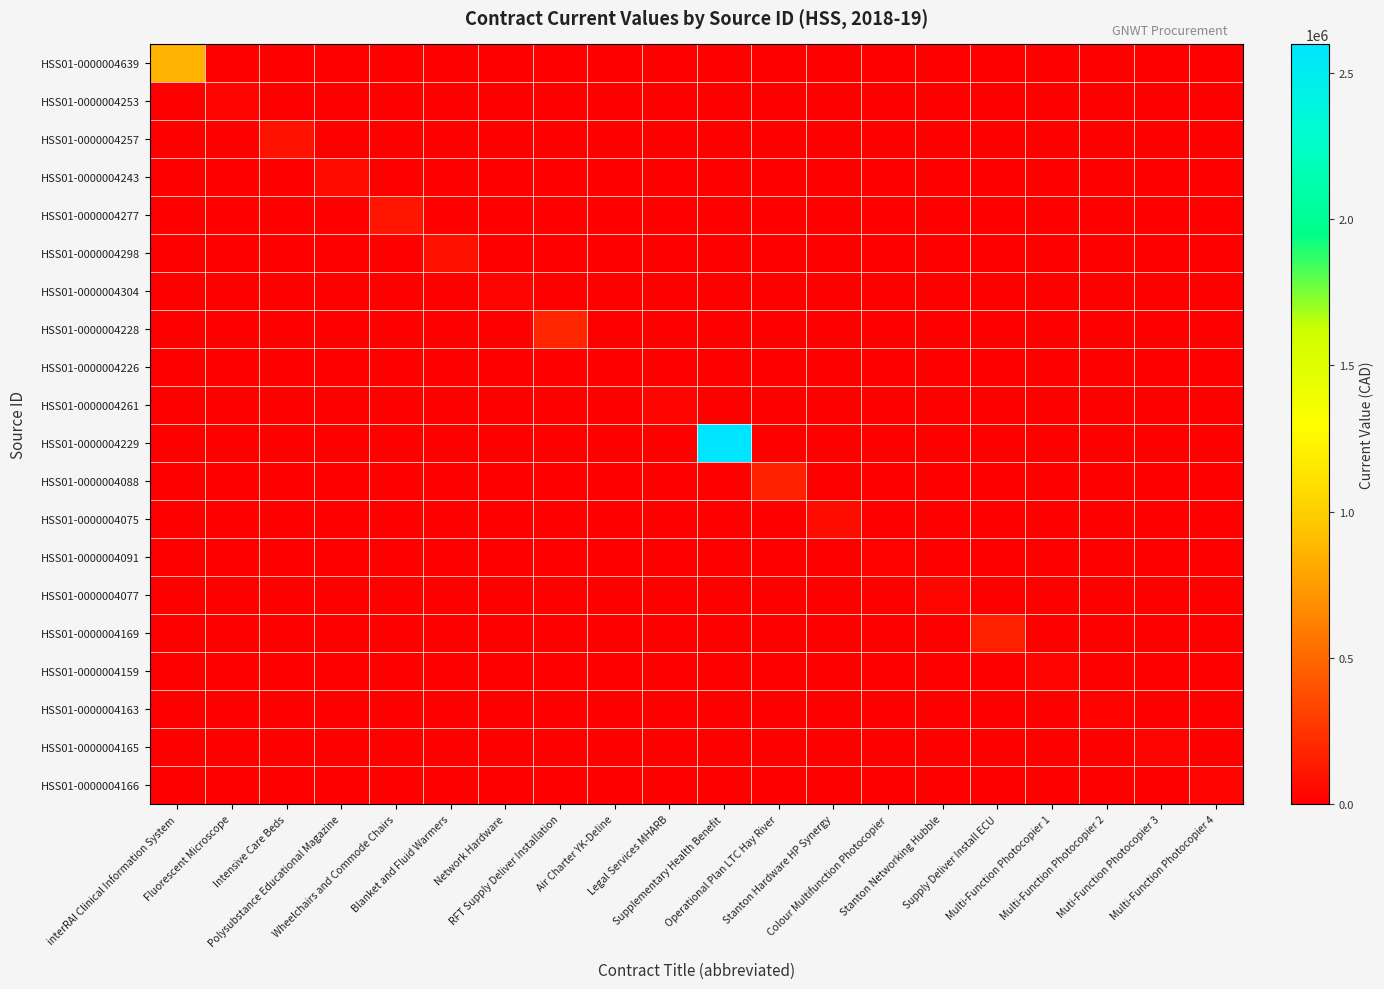

Reading right to left, what are all the values shown in this chart?

HSS01-0000004639: Multi-Function Photocopier 4=0.0	Muti-Function Photocopier 3=0.0	Multi-Function Photocopier 2=0.0	Multi-Function Photocopier 1=0.0	Supply Deliver Install ECU=0.0	Stanton Networking Hubble=0.0	Colour Multifunction Photocopier=0.0	Stanton Hardware HP Synergy=0.0	Operational Plan LTC Hay River=0.0	Supplementary Health Benefit=0.0	Legal Services MHARB=0.0	Air Charter YK-Deline=0.0	RFT Supply Deliver Installation=0.0	Network Hardware=0.0	Blanket and Fluid Warmers=0.0	Wheelchairs and Commode Chairs=0.0	Polysubstance Educational Magazine=0.0	Intensive Care Beds=0.0	Fluorescent Microscope=0.0	interRAI Clinical Information System=856305.0
HSS01-0000004253: Multi-Function Photocopier 4=0.0	Muti-Function Photocopier 3=0.0	Multi-Function Photocopier 2=0.0	Multi-Function Photocopier 1=0.0	Supply Deliver Install ECU=0.0	Stanton Networking Hubble=0.0	Colour Multifunction Photocopier=0.0	Stanton Hardware HP Synergy=0.0	Operational Plan LTC Hay River=0.0	Supplementary Health Benefit=0.0	Legal Services MHARB=0.0	Air Charter YK-Deline=0.0	RFT Supply Deliver Installation=0.0	Network Hardware=0.0	Blanket and Fluid Warmers=0.0	Wheelchairs and Commode Chairs=0.0	Polysubstance Educational Magazine=0.0	Intensive Care Beds=0.0	Fluorescent Microscope=22638.6	interRAI Clinical Information System=0.0
HSS01-0000004257: Multi-Function Photocopier 4=0.0	Muti-Function Photocopier 3=0.0	Multi-Function Photocopier 2=0.0	Multi-Function Photocopier 1=0.0	Supply Deliver Install ECU=0.0	Stanton Networking Hubble=0.0	Colour Multifunction Photocopier=0.0	Stanton Hardware HP Synergy=0.0	Operational Plan LTC Hay River=0.0	Supplementary Health Benefit=0.0	Legal Services MHARB=0.0	Air Charter YK-Deline=0.0	RFT Supply Deliver Installation=0.0	Network Hardware=0.0	Blanket and Fluid Warmers=0.0	Wheelchairs and Commode Chairs=0.0	Polysubstance Educational Magazine=0.0	Intensive Care Beds=92124.0	Fluorescent Microscope=0.0	interRAI Clinical Information System=0.0
HSS01-0000004243: Multi-Function Photocopier 4=0.0	Muti-Function Photocopier 3=0.0	Multi-Function Photocopier 2=0.0	Multi-Function Photocopier 1=0.0	Supply Deliver Install ECU=0.0	Stanton Networking Hubble=0.0	Colour Multifunction Photocopier=0.0	Stanton Hardware HP Synergy=0.0	Operational Plan LTC Hay River=0.0	Supplementary Health Benefit=0.0	Legal Services MHARB=0.0	Air Charter YK-Deline=0.0	RFT Supply Deliver Installation=0.0	Network Hardware=0.0	Blanket and Fluid Warmers=0.0	Wheelchairs and Commode Chairs=0.0	Polysubstance Educational Magazine=65770.0	Intensive Care Beds=0.0	Fluorescent Microscope=0.0	interRAI Clinical Information System=0.0
HSS01-0000004277: Multi-Function Photocopier 4=0.0	Muti-Function Photocopier 3=0.0	Multi-Function Photocopier 2=0.0	Multi-Function Photocopier 1=0.0	Supply Deliver Install ECU=0.0	Stanton Networking Hubble=0.0	Colour Multifunction Photocopier=0.0	Stanton Hardware HP Synergy=0.0	Operational Plan LTC Hay River=0.0	Supplementary Health Benefit=0.0	Legal Services MHARB=0.0	Air Charter YK-Deline=0.0	RFT Supply Deliver Installation=0.0	Network Hardware=0.0	Blanket and Fluid Warmers=0.0	Wheelchairs and Commode Chairs=104161.0	Polysubstance Educational Magazine=0.0	Intensive Care Beds=0.0	Fluorescent Microscope=0.0	interRAI Clinical Information System=0.0
HSS01-0000004298: Multi-Function Photocopier 4=0.0	Muti-Function Photocopier 3=0.0	Multi-Function Photocopier 2=0.0	Multi-Function Photocopier 1=0.0	Supply Deliver Install ECU=0.0	Stanton Networking Hubble=0.0	Colour Multifunction Photocopier=0.0	Stanton Hardware HP Synergy=0.0	Operational Plan LTC Hay River=0.0	Supplementary Health Benefit=0.0	Legal Services MHARB=0.0	Air Charter YK-Deline=0.0	RFT Supply Deliver Installation=0.0	Network Hardware=0.0	Blanket and Fluid Warmers=89425.9	Wheelchairs and Commode Chairs=0.0	Polysubstance Educational Magazine=0.0	Intensive Care Beds=0.0	Fluorescent Microscope=0.0	interRAI Clinical Information System=0.0
HSS01-0000004304: Multi-Function Photocopier 4=0.0	Muti-Function Photocopier 3=0.0	Multi-Function Photocopier 2=0.0	Multi-Function Photocopier 1=0.0	Supply Deliver Install ECU=0.0	Stanton Networking Hubble=0.0	Colour Multifunction Photocopier=0.0	Stanton Hardware HP Synergy=0.0	Operational Plan LTC Hay River=0.0	Supplementary Health Benefit=0.0	Legal Services MHARB=0.0	Air Charter YK-Deline=0.0	RFT Supply Deliver Installation=0.0	Network Hardware=20712.4	Blanket and Fluid Warmers=0.0	Wheelchairs and Commode Chairs=0.0	Polysubstance Educational Magazine=0.0	Intensive Care Beds=0.0	Fluorescent Microscope=0.0	interRAI Clinical Information System=0.0
HSS01-0000004228: Multi-Function Photocopier 4=0.0	Muti-Function Photocopier 3=0.0	Multi-Function Photocopier 2=0.0	Multi-Function Photocopier 1=0.0	Supply Deliver Install ECU=0.0	Stanton Networking Hubble=0.0	Colour Multifunction Photocopier=0.0	Stanton Hardware HP Synergy=0.0	Operational Plan LTC Hay River=0.0	Supplementary Health Benefit=0.0	Legal Services MHARB=0.0	Air Charter YK-Deline=0.0	RFT Supply Deliver Installation=192229.0	Network Hardware=0.0	Blanket and Fluid Warmers=0.0	Wheelchairs and Commode Chairs=0.0	Polysubstance Educational Magazine=0.0	Intensive Care Beds=0.0	Fluorescent Microscope=0.0	interRAI Clinical Information System=0.0
HSS01-0000004226: Multi-Function Photocopier 4=0.0	Muti-Function Photocopier 3=0.0	Multi-Function Photocopier 2=0.0	Multi-Function Photocopier 1=0.0	Supply Deliver Install ECU=0.0	Stanton Networking Hubble=0.0	Colour Multifunction Photocopier=0.0	Stanton Hardware HP Synergy=0.0	Operational Plan LTC Hay River=0.0	Supplementary Health Benefit=0.0	Legal Services MHARB=0.0	Air Charter YK-Deline=0.0	RFT Supply Deliver Installation=0.0	Network Hardware=0.0	Blanket and Fluid Warmers=0.0	Wheelchairs and Commode Chairs=0.0	Polysubstance Educational Magazine=0.0	Intensive Care Beds=0.0	Fluorescent Microscope=0.0	interRAI Clinical Information System=0.0
HSS01-0000004261: Multi-Function Photocopier 4=0.0	Muti-Function Photocopier 3=0.0	Multi-Function Photocopier 2=0.0	Multi-Function Photocopier 1=0.0	Supply Deliver Install ECU=0.0	Stanton Networking Hubble=0.0	Colour Multifunction Photocopier=0.0	Stanton Hardware HP Synergy=0.0	Operational Plan LTC Hay River=0.0	Supplementary Health Benefit=0.0	Legal Services MHARB=23750.0	Air Charter YK-Deline=0.0	RFT Supply Deliver Installation=0.0	Network Hardware=0.0	Blanket and Fluid Warmers=0.0	Wheelchairs and Commode Chairs=0.0	Polysubstance Educational Magazine=0.0	Intensive Care Beds=0.0	Fluorescent Microscope=0.0	interRAI Clinical Information System=0.0
HSS01-0000004229: Multi-Function Photocopier 4=0.0	Muti-Function Photocopier 3=0.0	Multi-Function Photocopier 2=0.0	Multi-Function Photocopier 1=0.0	Supply Deliver Install ECU=0.0	Stanton Networking Hubble=0.0	Colour Multifunction Photocopier=0.0	Stanton Hardware HP Synergy=0.0	Operational Plan LTC Hay River=0.0	Supplementary Health Benefit=2598000.0	Legal Services MHARB=0.0	Air Charter YK-Deline=0.0	RFT Supply Deliver Installation=0.0	Network Hardware=0.0	Blanket and Fluid Warmers=0.0	Wheelchairs and Commode Chairs=0.0	Polysubstance Educational Magazine=0.0	Intensive Care Beds=0.0	Fluorescent Microscope=0.0	interRAI Clinical Information System=0.0
HSS01-0000004088: Multi-Function Photocopier 4=0.0	Muti-Function Photocopier 3=0.0	Multi-Function Photocopier 2=0.0	Multi-Function Photocopier 1=0.0	Supply Deliver Install ECU=0.0	Stanton Networking Hubble=0.0	Colour Multifunction Photocopier=0.0	Stanton Hardware HP Synergy=0.0	Operational Plan LTC Hay River=172000.0	Supplementary Health Benefit=0.0	Legal Services MHARB=0.0	Air Charter YK-Deline=0.0	RFT Supply Deliver Installation=0.0	Network Hardware=0.0	Blanket and Fluid Warmers=0.0	Wheelchairs and Commode Chairs=0.0	Polysubstance Educational Magazine=0.0	Intensive Care Beds=0.0	Fluorescent Microscope=0.0	interRAI Clinical Information System=0.0
HSS01-0000004075: Multi-Function Photocopier 4=0.0	Muti-Function Photocopier 3=0.0	Multi-Function Photocopier 2=0.0	Multi-Function Photocopier 1=0.0	Supply Deliver Install ECU=0.0	Stanton Networking Hubble=0.0	Colour Multifunction Photocopier=0.0	Stanton Hardware HP Synergy=66242.7	Operational Plan LTC Hay River=0.0	Supplementary Health Benefit=0.0	Legal Services MHARB=0.0	Air Charter YK-Deline=0.0	RFT Supply Deliver Installation=0.0	Network Hardware=0.0	Blanket and Fluid Warmers=0.0	Wheelchairs and Commode Chairs=0.0	Polysubstance Educational Magazine=0.0	Intensive Care Beds=0.0	Fluorescent Microscope=0.0	interRAI Clinical Information System=0.0
HSS01-0000004091: Multi-Function Photocopier 4=0.0	Muti-Function Photocopier 3=0.0	Multi-Function Photocopier 2=0.0	Multi-Function Photocopier 1=0.0	Supply Deliver Install ECU=0.0	Stanton Networking Hubble=0.0	Colour Multifunction Photocopier=10460.2	Stanton Hardware HP Synergy=0.0	Operational Plan LTC Hay River=0.0	Supplementary Health Benefit=0.0	Legal Services MHARB=0.0	Air Charter YK-Deline=0.0	RFT Supply Deliver Installation=0.0	Network Hardware=0.0	Blanket and Fluid Warmers=0.0	Wheelchairs and Commode Chairs=0.0	Polysubstance Educational Magazine=0.0	Intensive Care Beds=0.0	Fluorescent Microscope=0.0	interRAI Clinical Information System=0.0
HSS01-0000004077: Multi-Function Photocopier 4=0.0	Muti-Function Photocopier 3=0.0	Multi-Function Photocopier 2=0.0	Multi-Function Photocopier 1=0.0	Supply Deliver Install ECU=0.0	Stanton Networking Hubble=34040.0	Colour Multifunction Photocopier=0.0	Stanton Hardware HP Synergy=0.0	Operational Plan LTC Hay River=0.0	Supplementary Health Benefit=0.0	Legal Services MHARB=0.0	Air Charter YK-Deline=0.0	RFT Supply Deliver Installation=0.0	Network Hardware=0.0	Blanket and Fluid Warmers=0.0	Wheelchairs and Commode Chairs=0.0	Polysubstance Educational Magazine=0.0	Intensive Care Beds=0.0	Fluorescent Microscope=0.0	interRAI Clinical Information System=0.0
HSS01-0000004169: Multi-Function Photocopier 4=0.0	Muti-Function Photocopier 3=0.0	Multi-Function Photocopier 2=0.0	Multi-Function Photocopier 1=0.0	Supply Deliver Install ECU=155921.0	Stanton Networking Hubble=0.0	Colour Multifunction Photocopier=0.0	Stanton Hardware HP Synergy=0.0	Operational Plan LTC Hay River=0.0	Supplementary Health Benefit=0.0	Legal Services MHARB=0.0	Air Charter YK-Deline=0.0	RFT Supply Deliver Installation=0.0	Network Hardware=0.0	Blanket and Fluid Warmers=0.0	Wheelchairs and Commode Chairs=0.0	Polysubstance Educational Magazine=0.0	Intensive Care Beds=0.0	Fluorescent Microscope=0.0	interRAI Clinical Information System=0.0
HSS01-0000004159: Multi-Function Photocopier 4=0.0	Muti-Function Photocopier 3=0.0	Multi-Function Photocopier 2=0.0	Multi-Function Photocopier 1=21859.0	Supply Deliver Install ECU=0.0	Stanton Networking Hubble=0.0	Colour Multifunction Photocopier=0.0	Stanton Hardware HP Synergy=0.0	Operational Plan LTC Hay River=0.0	Supplementary Health Benefit=0.0	Legal Services MHARB=0.0	Air Charter YK-Deline=0.0	RFT Supply Deliver Installation=0.0	Network Hardware=0.0	Blanket and Fluid Warmers=0.0	Wheelchairs and Commode Chairs=0.0	Polysubstance Educational Magazine=0.0	Intensive Care Beds=0.0	Fluorescent Microscope=0.0	interRAI Clinical Information System=0.0
HSS01-0000004163: Multi-Function Photocopier 4=0.0	Muti-Function Photocopier 3=0.0	Multi-Function Photocopier 2=12029.6	Multi-Function Photocopier 1=0.0	Supply Deliver Install ECU=0.0	Stanton Networking Hubble=0.0	Colour Multifunction Photocopier=0.0	Stanton Hardware HP Synergy=0.0	Operational Plan LTC Hay River=0.0	Supplementary Health Benefit=0.0	Legal Services MHARB=0.0	Air Charter YK-Deline=0.0	RFT Supply Deliver Installation=0.0	Network Hardware=0.0	Blanket and Fluid Warmers=0.0	Wheelchairs and Commode Chairs=0.0	Polysubstance Educational Magazine=0.0	Intensive Care Beds=0.0	Fluorescent Microscope=0.0	interRAI Clinical Information System=0.0
HSS01-0000004165: Multi-Function Photocopier 4=0.0	Muti-Function Photocopier 3=21629.6	Multi-Function Photocopier 2=0.0	Multi-Function Photocopier 1=0.0	Supply Deliver Install ECU=0.0	Stanton Networking Hubble=0.0	Colour Multifunction Photocopier=0.0	Stanton Hardware HP Synergy=0.0	Operational Plan LTC Hay River=0.0	Supplementary Health Benefit=0.0	Legal Services MHARB=0.0	Air Charter YK-Deline=0.0	RFT Supply Deliver Installation=0.0	Network Hardware=0.0	Blanket and Fluid Warmers=0.0	Wheelchairs and Commode Chairs=0.0	Polysubstance Educational Magazine=0.0	Intensive Care Beds=0.0	Fluorescent Microscope=0.0	interRAI Clinical Information System=0.0
HSS01-0000004166: Multi-Function Photocopier 4=21629.6	Muti-Function Photocopier 3=0.0	Multi-Function Photocopier 2=0.0	Multi-Function Photocopier 1=0.0	Supply Deliver Install ECU=0.0	Stanton Networking Hubble=0.0	Colour Multifunction Photocopier=0.0	Stanton Hardware HP Synergy=0.0	Operational Plan LTC Hay River=0.0	Supplementary Health Benefit=0.0	Legal Services MHARB=0.0	Air Charter YK-Deline=0.0	RFT Supply Deliver Installation=0.0	Network Hardware=0.0	Blanket and Fluid Warmers=0.0	Wheelchairs and Commode Chairs=0.0	Polysubstance Educational Magazine=0.0	Intensive Care Beds=0.0	Fluorescent Microscope=0.0	interRAI Clinical Information System=0.0